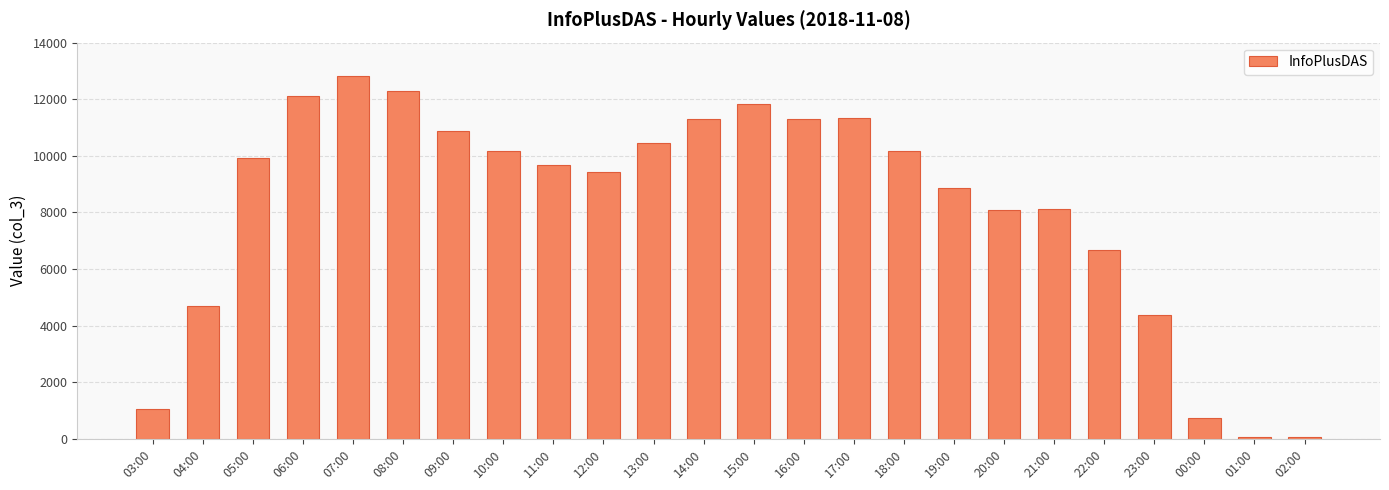

True or false: the data shows 4365 at 23:00.

True